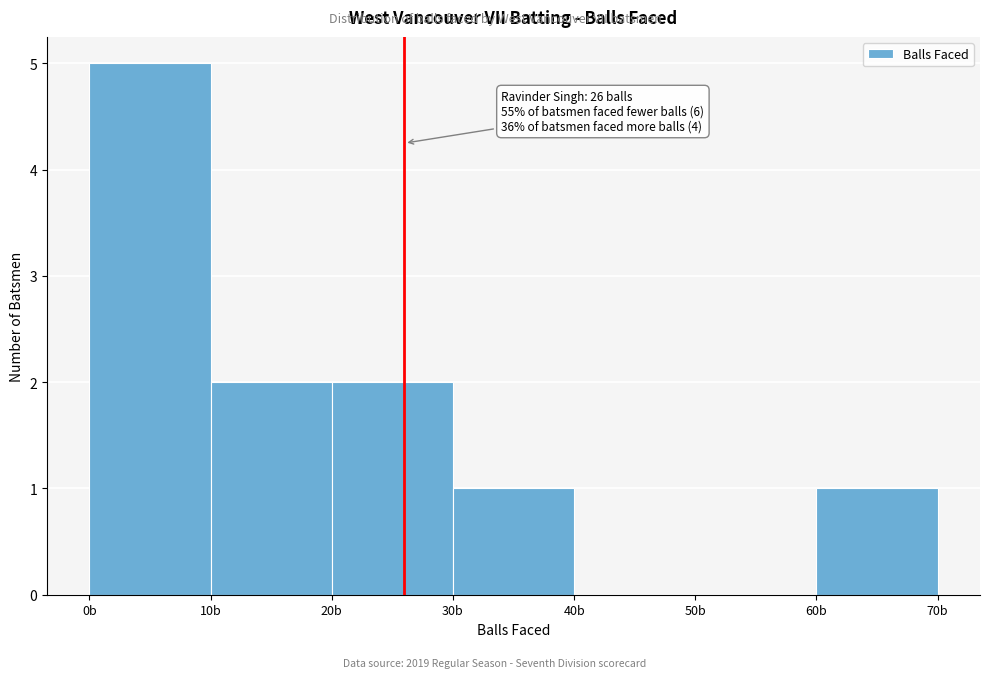

Which range on the x-axis has the tallest bar?

0 to 10